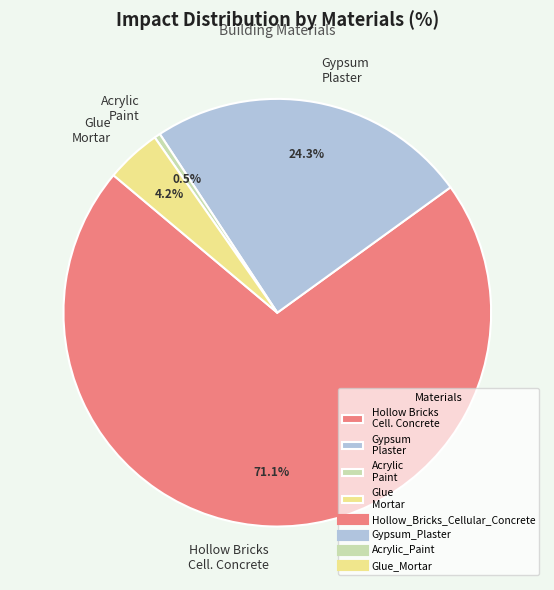

What is the largest slice in the pie chart?

Hollow Bricks Cell. Concrete